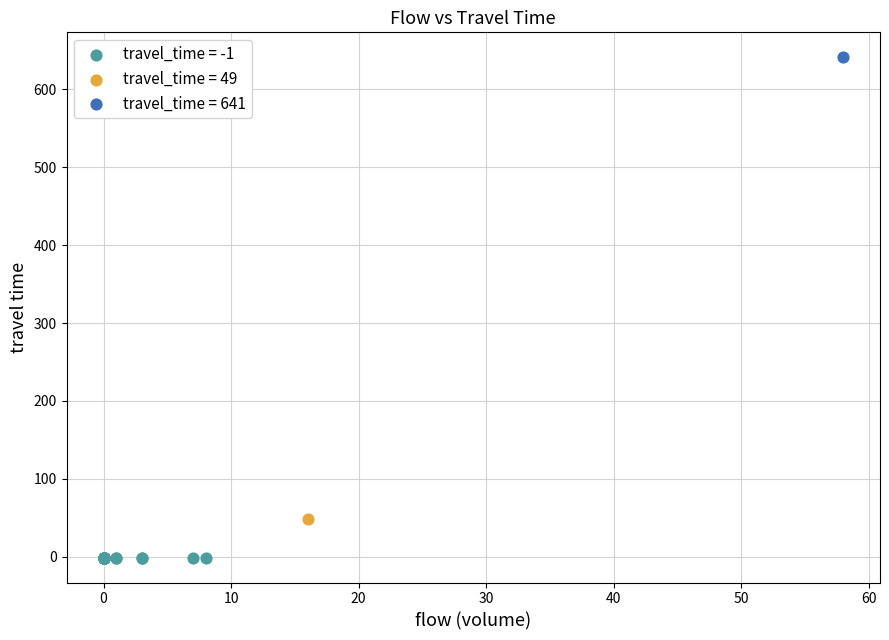

What are all the series names shown in the legend?

travel_time = -1, travel_time = 49, travel_time = 641